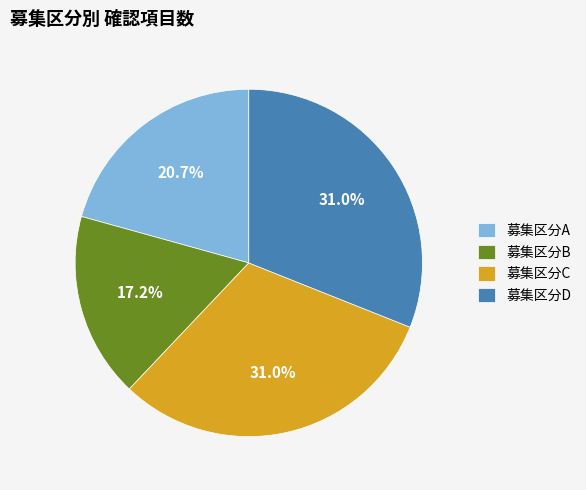

Does 募集区分D account for over 50% of the chart?

No